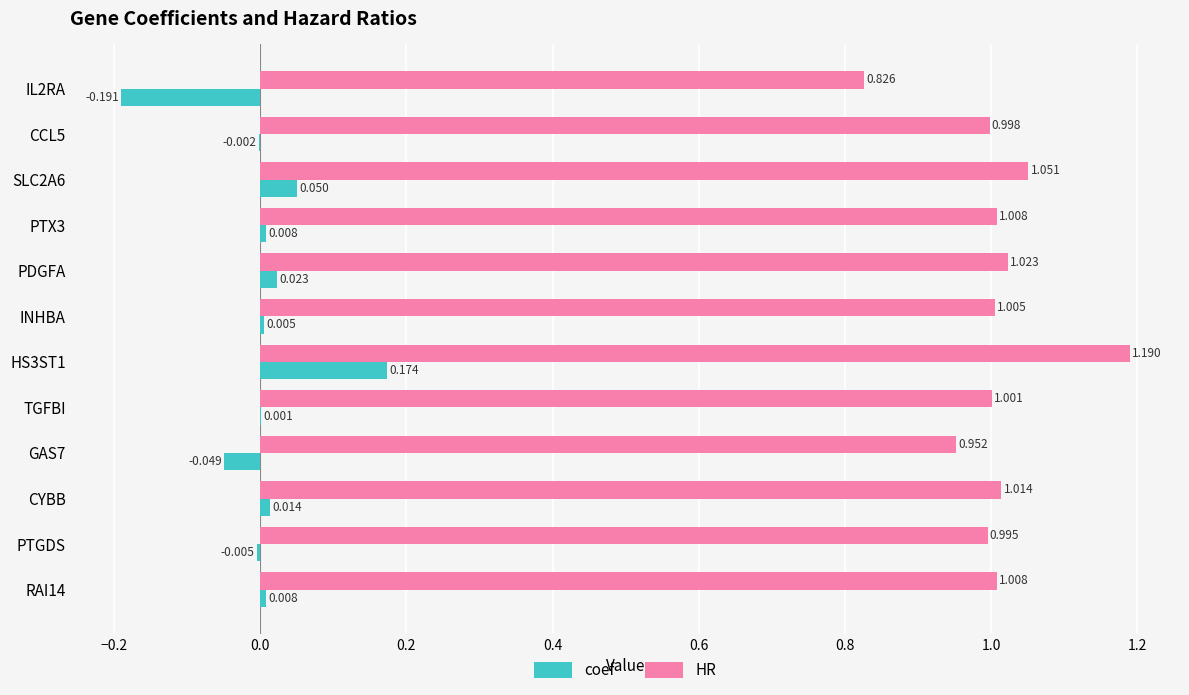

Between GAS7 and PTGDS, which series saw the biggest shift?

coef